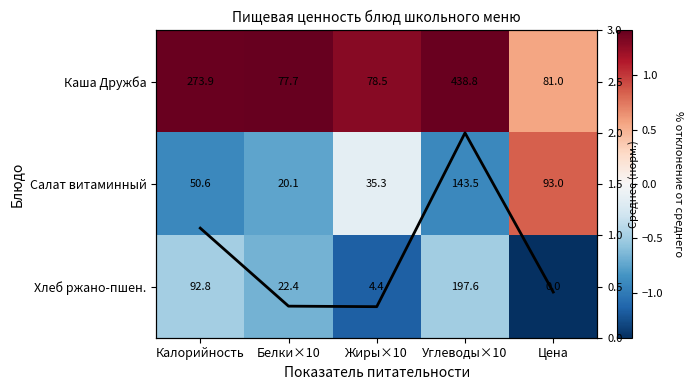

How many values in the Салат витаминный series are below 0?

4